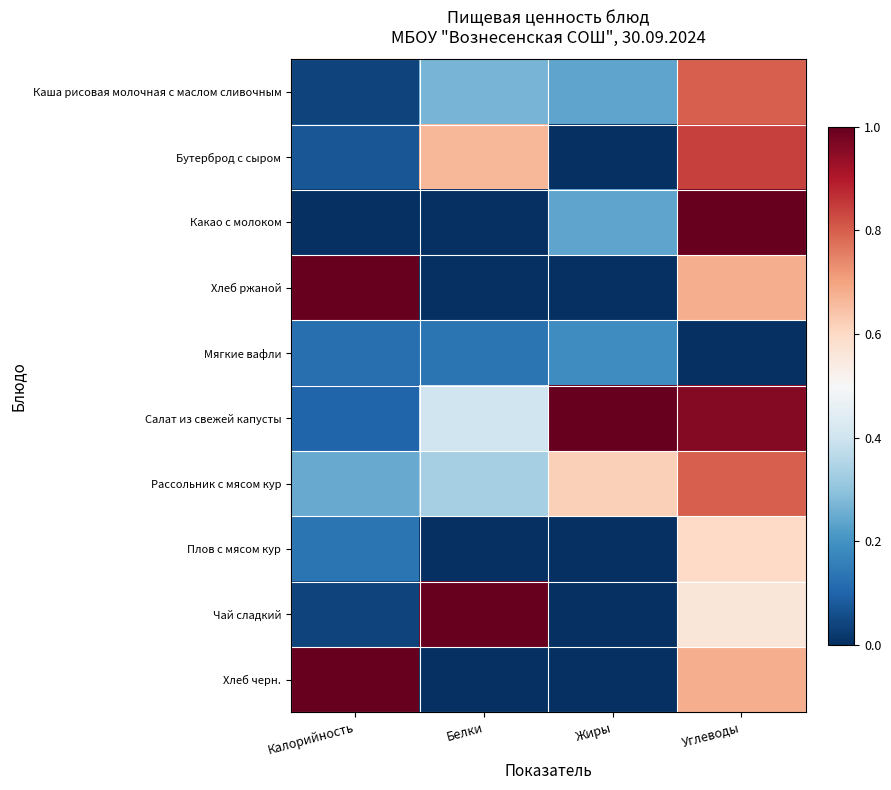

Which label corresponds to the smallest value in the chart?

Жиры